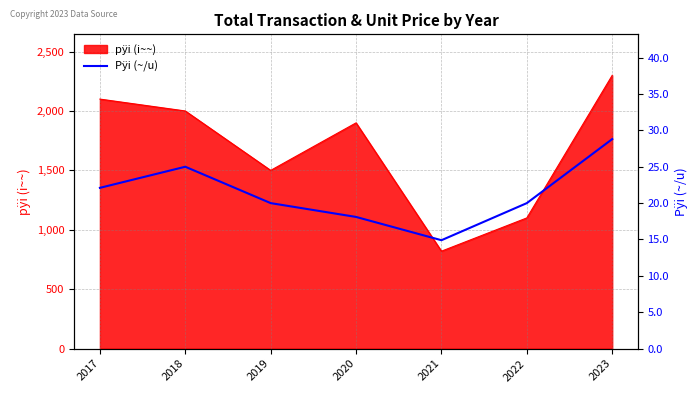

Which category has the highest value in the pÿi (i~~) series?

2023